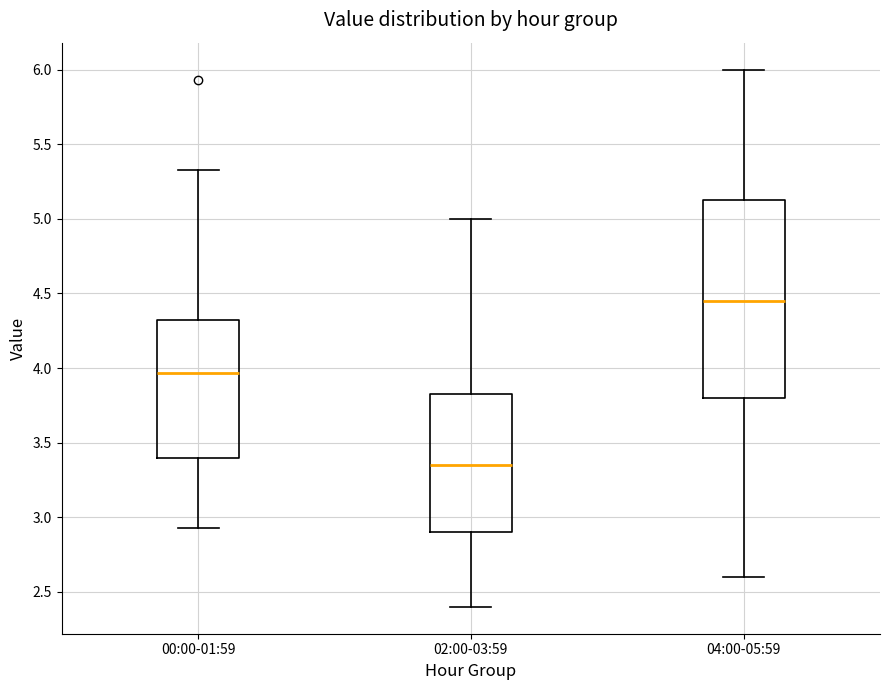

Reading left to right, transcribe this box plot: for each box, give where its median line is, the range the box spans, and where its two whiskers end, as read against the y-axis. The values are not printed on the chart, so give them approximately, as read against the axis.

00:00-01:59: median 3.95, box 3.40 to 4.35, whiskers 2.95 to 5.35
02:00-03:59: median 3.35, box 2.90 to 3.85, whiskers 2.40 to 5.00
04:00-05:59: median 4.45, box 3.80 to 5.15, whiskers 2.60 to 6.00